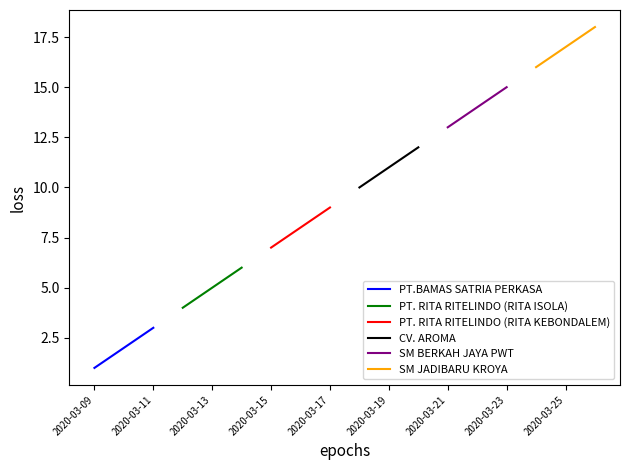

What is the maximum value for CV. AROMA?

12